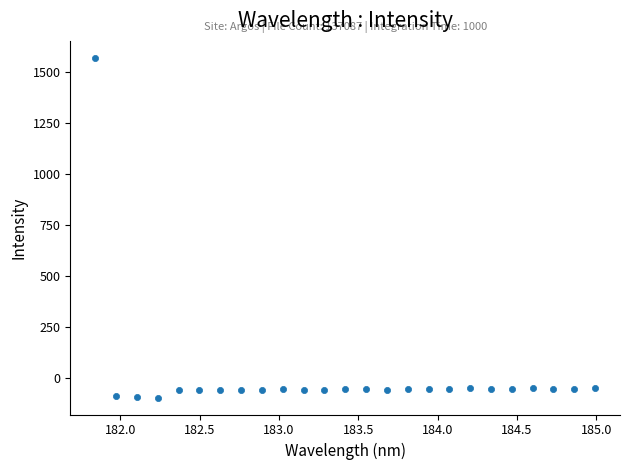

What is the range of X values (max minus min)?

3.1